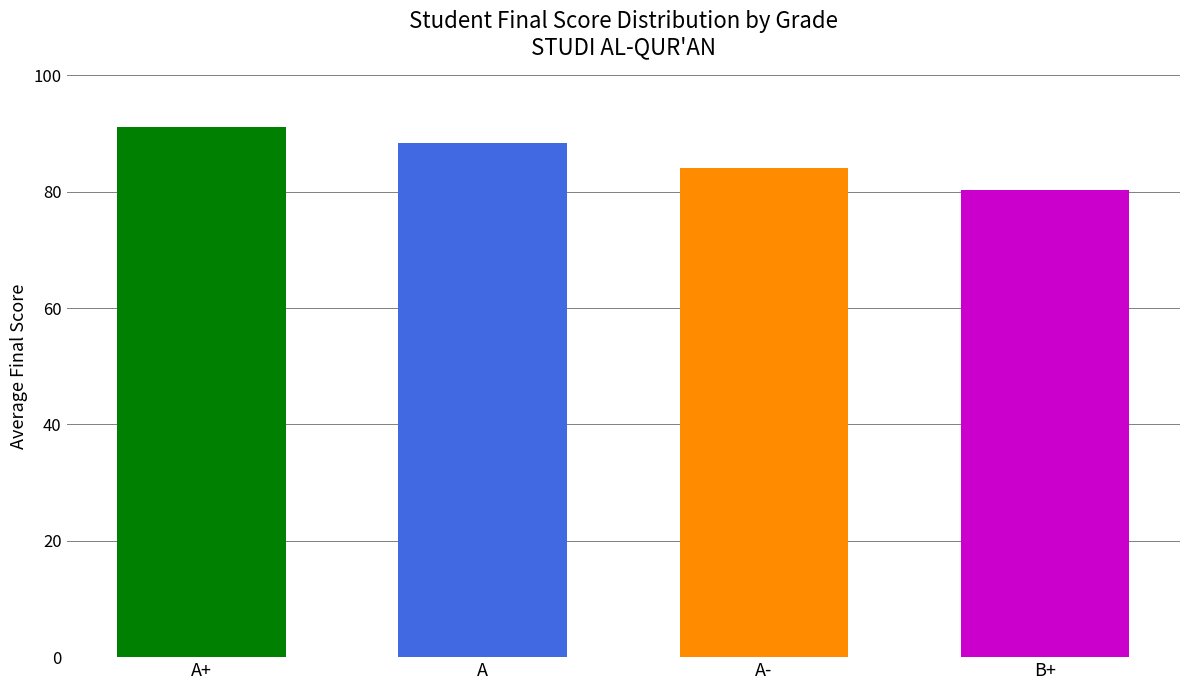

What is the smallest value displayed?

80.3